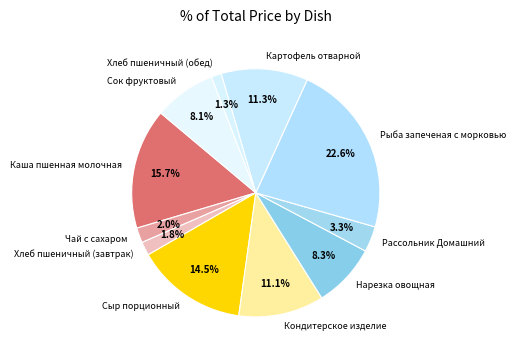

To the nearest percent, what percentage of the pie is Чай с сахаром?

2%